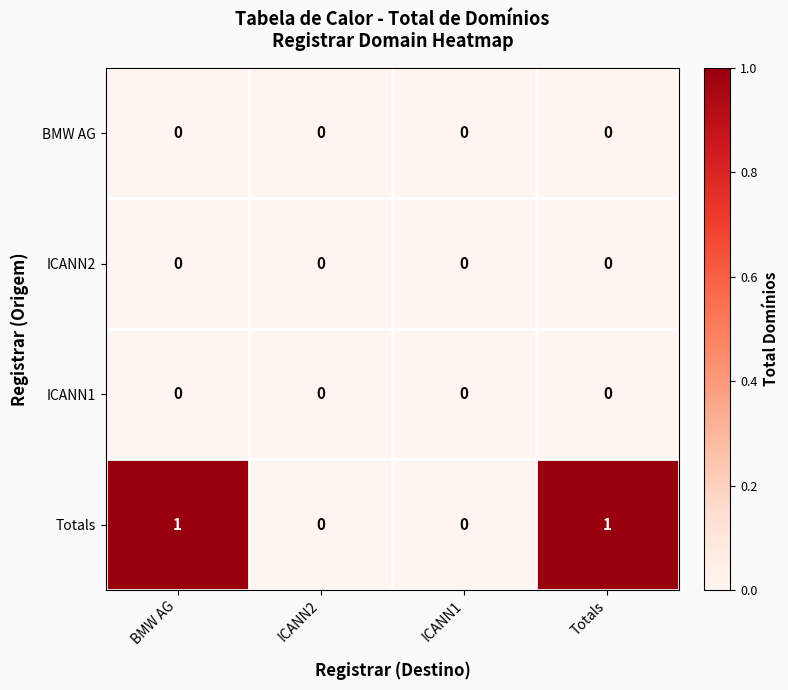

Which series has the largest total across all categories?

Totals